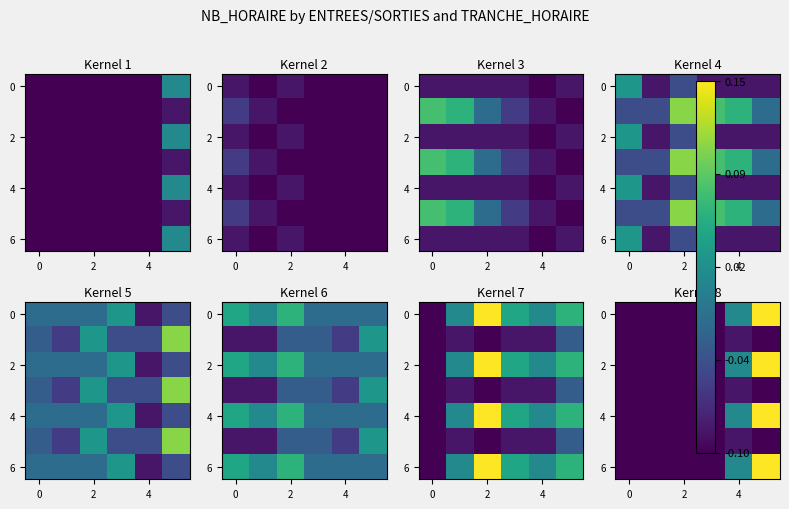

Which has a higher value, 5 or 0?

5